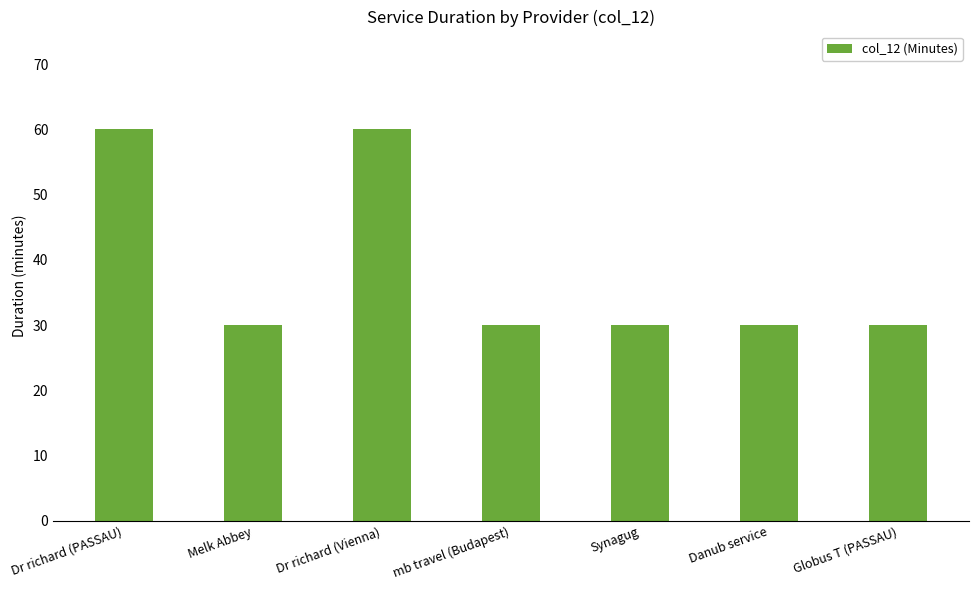

What is the value of the 1st bar from the left?

60